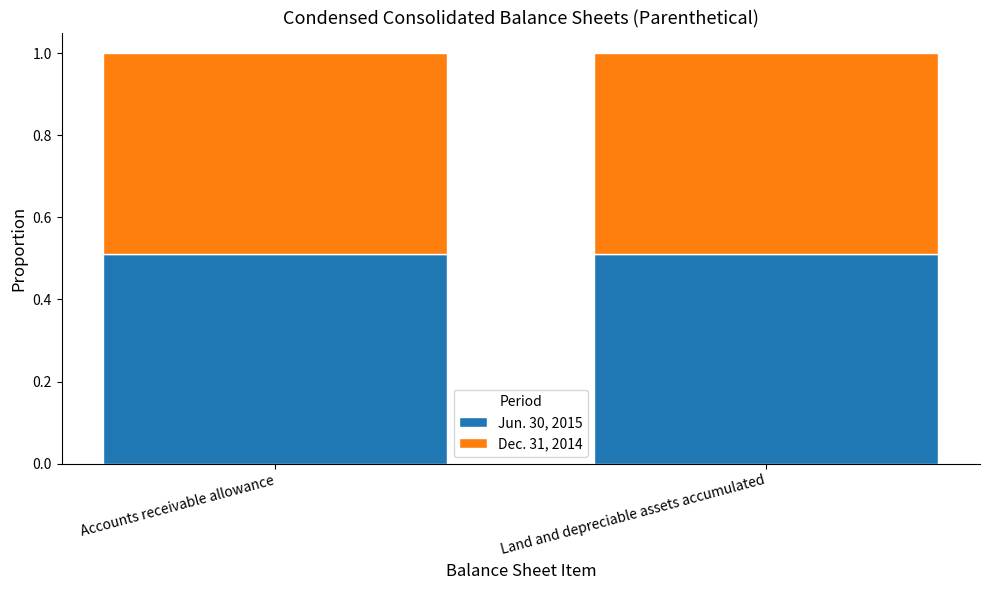

What is the total value across all series at Land and depreciable assets accumulated?

1.0